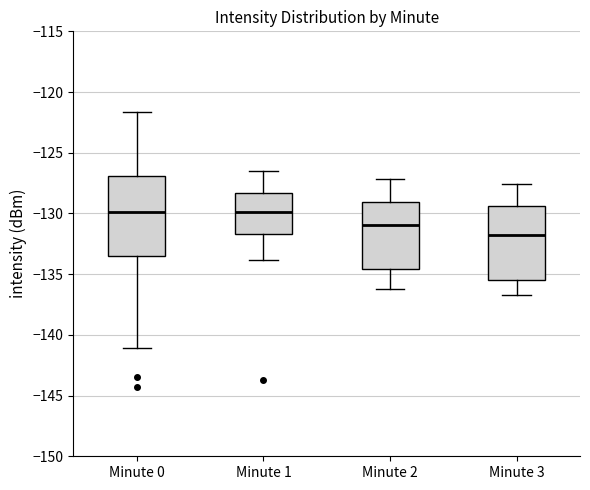

Reading left to right, transcribe this box plot: for each box, give where its median line is, the range the box spans, and where its two whiskers end, as read against the y-axis. The values are not printed on the chart, so give them approximately, as read against the axis.

Minute 0: median -130.0, box -133.5 to -127.0, whiskers -141.0 to -121.5
Minute 1: median -130.0, box -131.5 to -128.5, whiskers -134.0 to -126.5
Minute 2: median -131.0, box -134.5 to -129.0, whiskers -136.0 to -127.0
Minute 3: median -131.5, box -135.5 to -129.5, whiskers -136.5 to -127.5